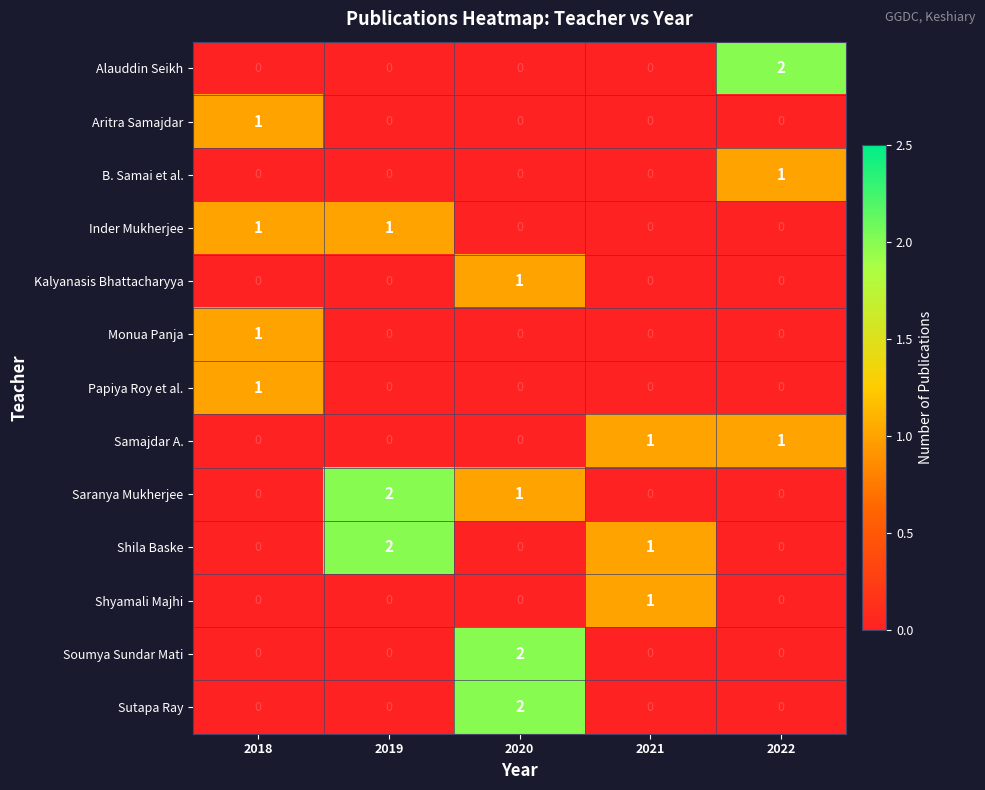

The value of Shila Baske at 2019 is 2. True or false?

True